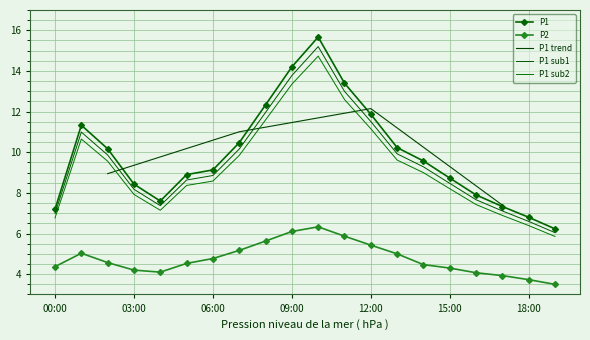

What is the value of the P2 point at the 1st from the left?

4.4